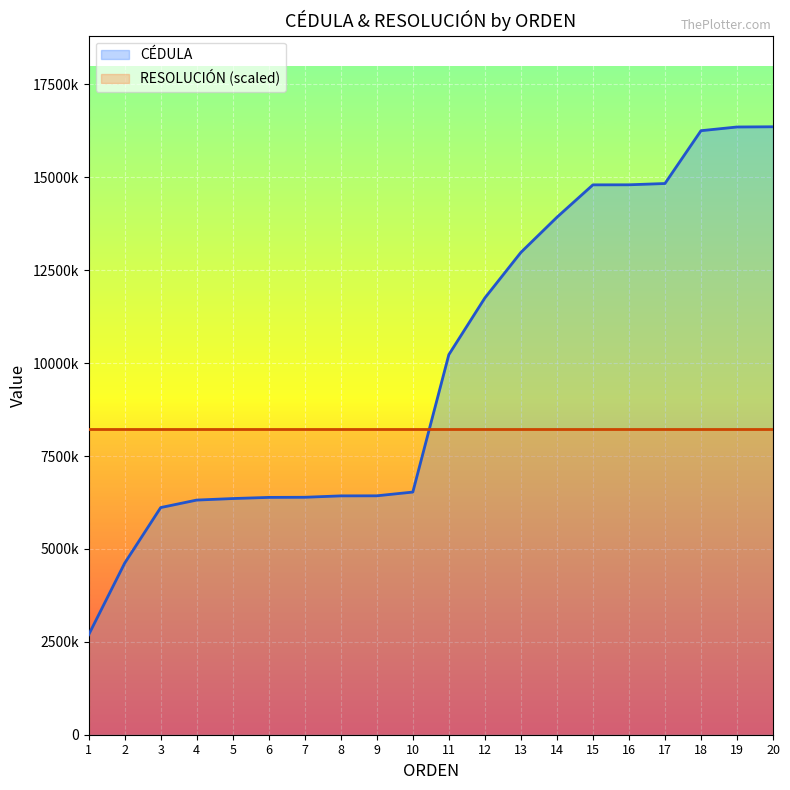

Which series has the widest spread of values?

CÉDULA